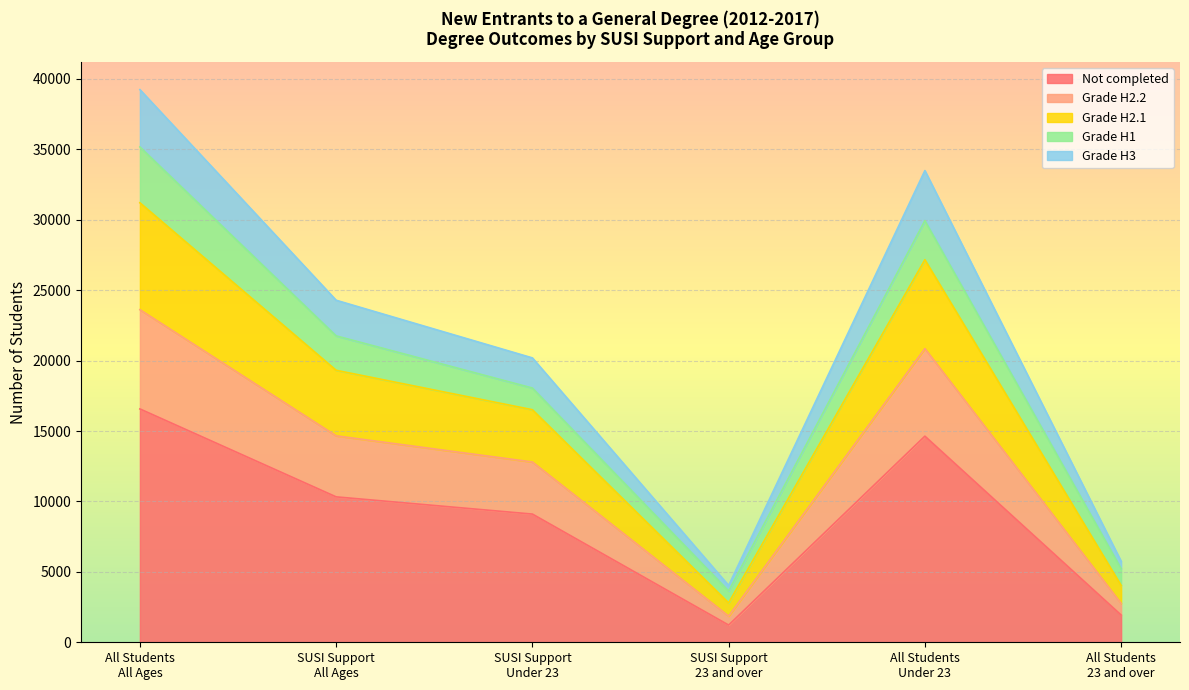

What position from the right is All Students
23 and over?

1